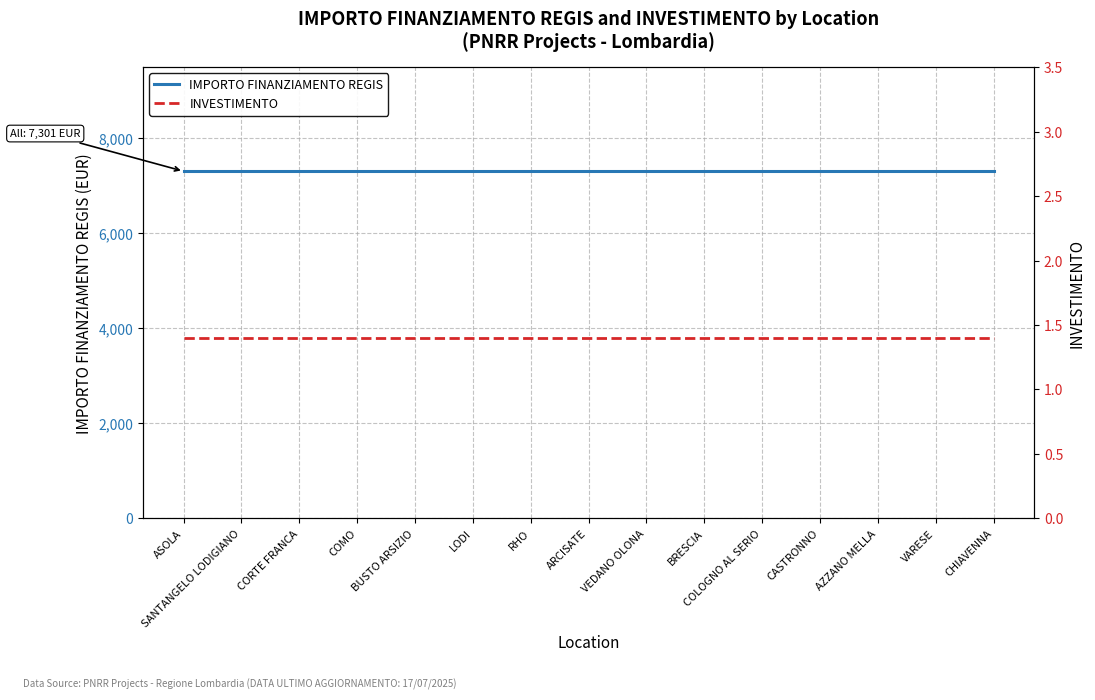

Is this an area chart (filled region under the line)?

No